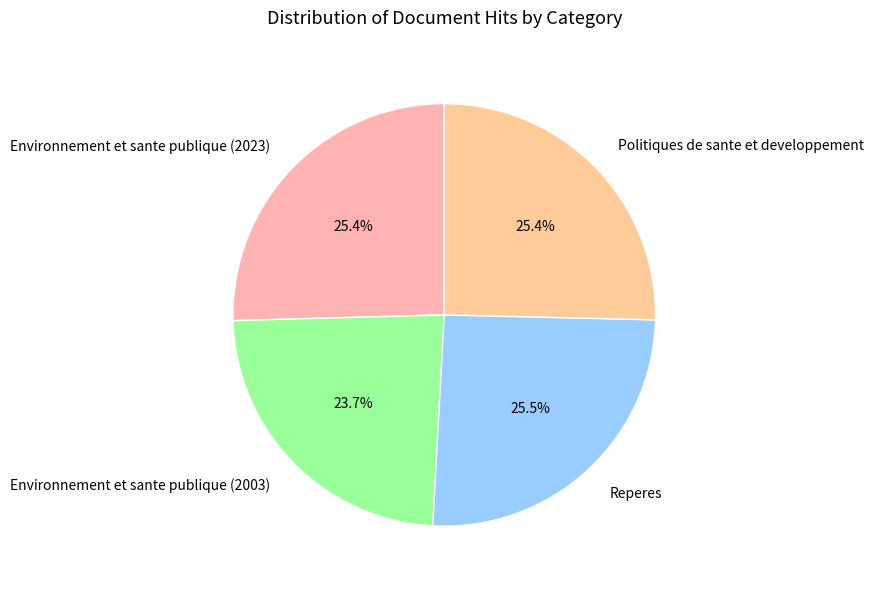

What is the ratio of the value at Environnement et sante publique (2023) to the value at Reperes?

1.0